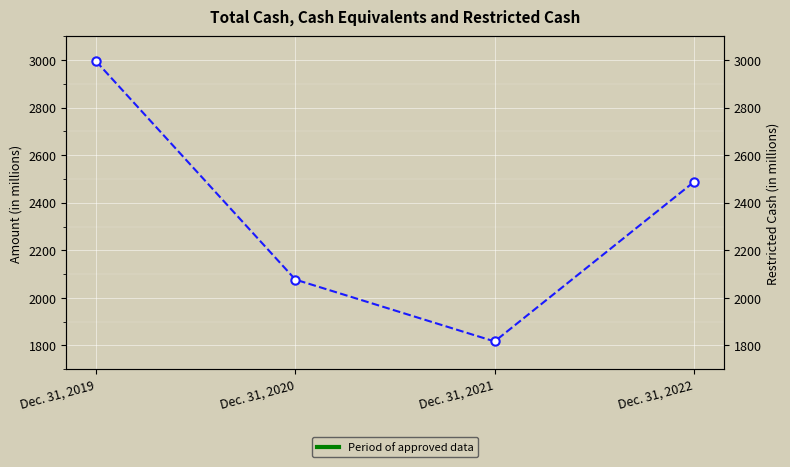

How many lines are shown in the chart?

1